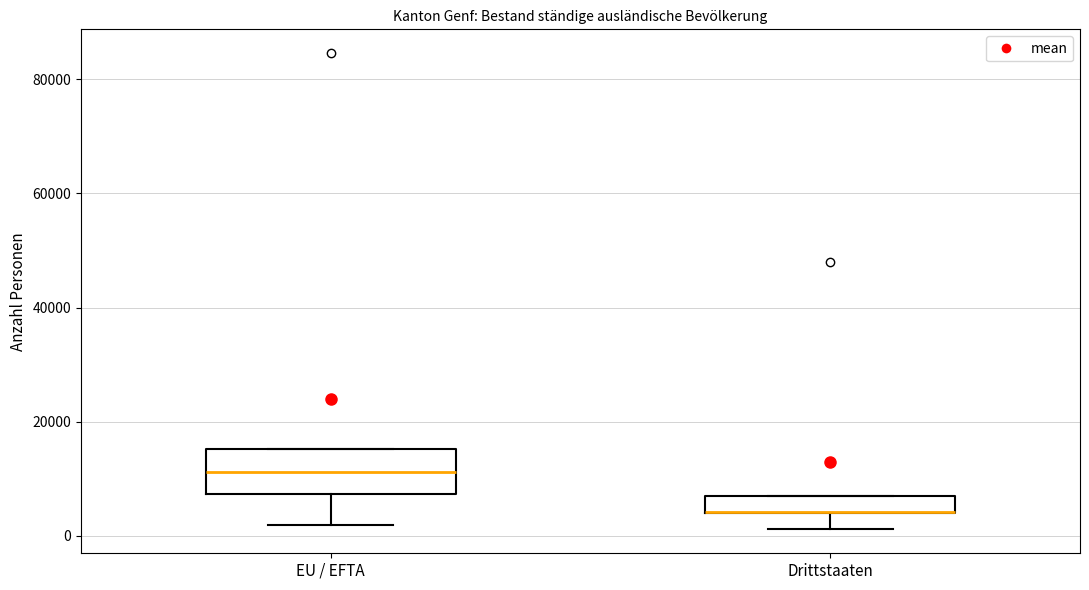

Where is the lower edge of the box for EU / EFTA on the y-axis? The values are not printed on the chart, so give them approximately, as read against the axis.

8000